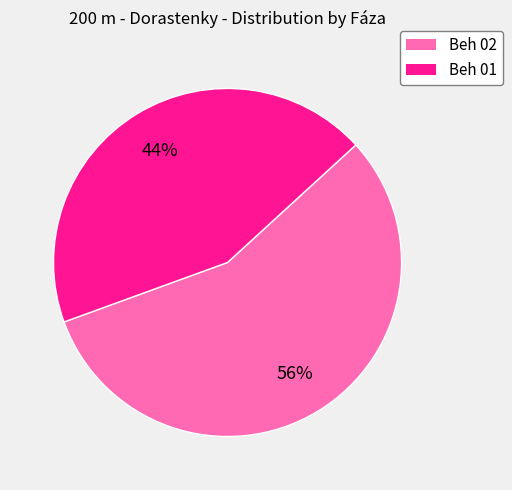

Approximately how many times larger is the value at Beh 02 compared to Beh 01?

1.3